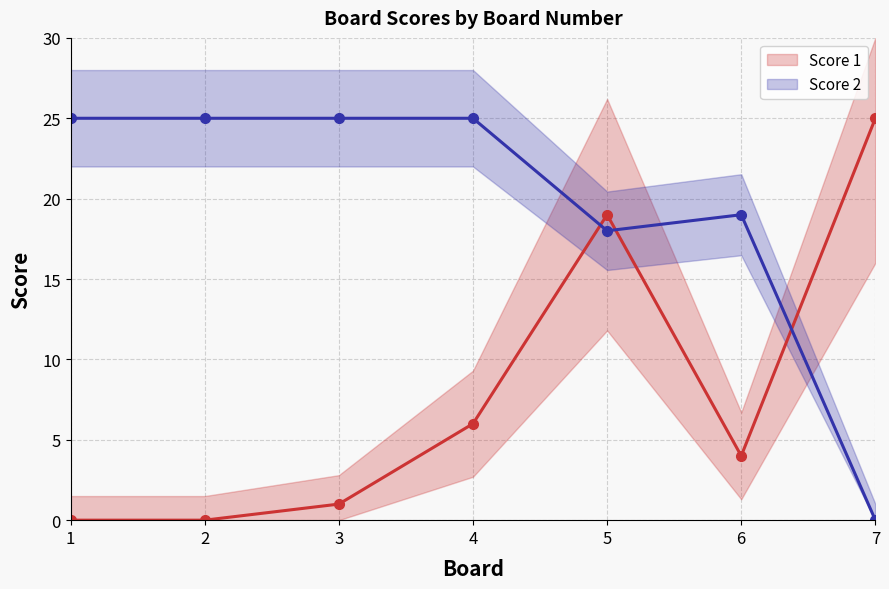

Reading left to right, transcribe all the data shown in this chart.

Score 1: 0	0	1	6	19	4	25
Score 2: 25	25	25	25	18	19	0